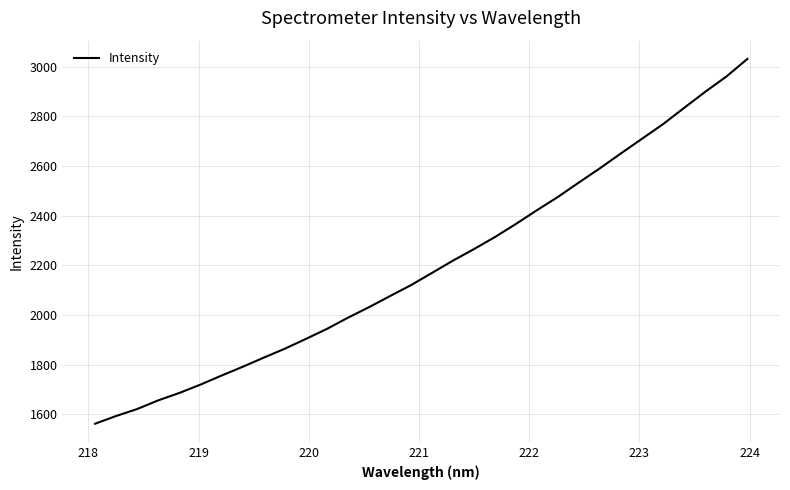

What is the difference between the maximum and minimum values?

1469.5